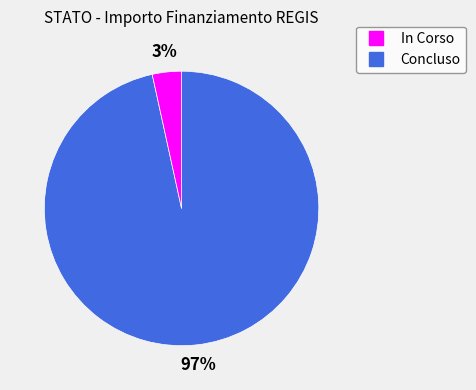

Rank the categories by value from highest to lowest.

In Corso, Concluso